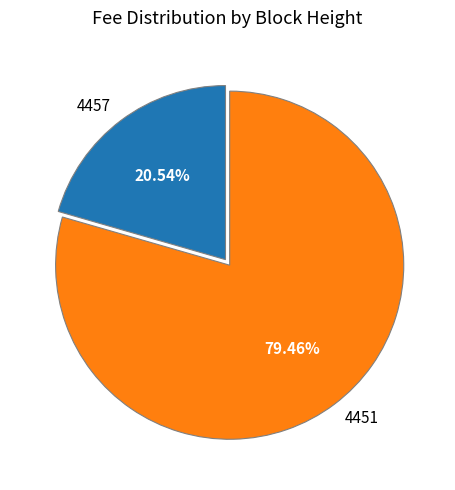

To the nearest percent, what percentage of the pie is 4457?

21%